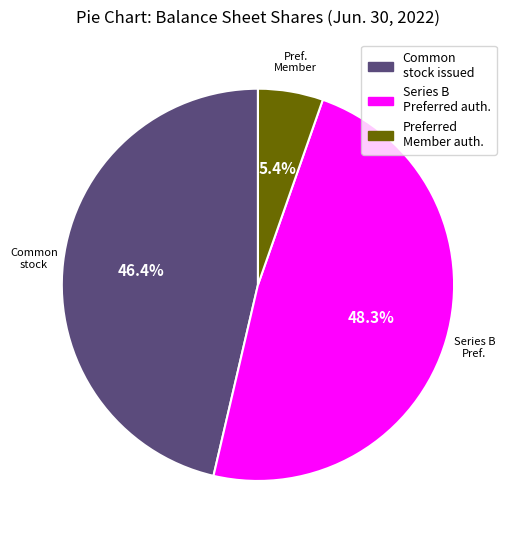

Is there a majority slice in this chart?

No